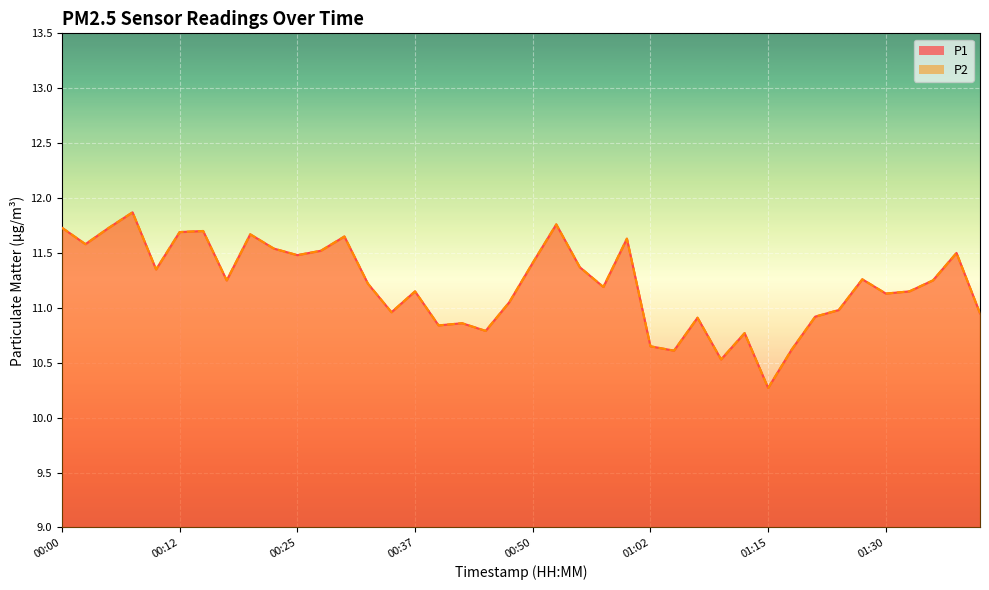

At how many categories does at least one series exceed 10?

40